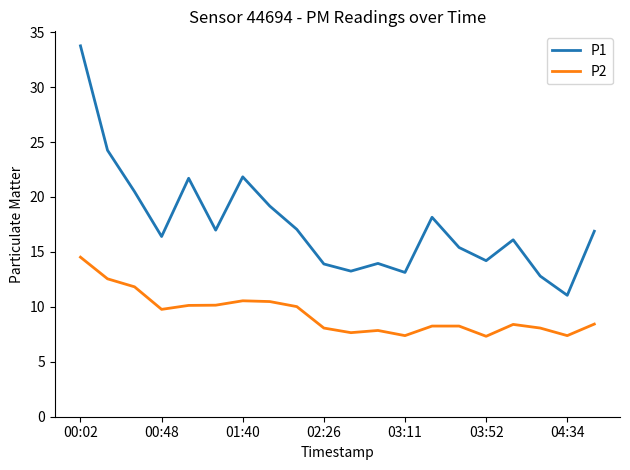

Which series has the largest total across all categories?

P1